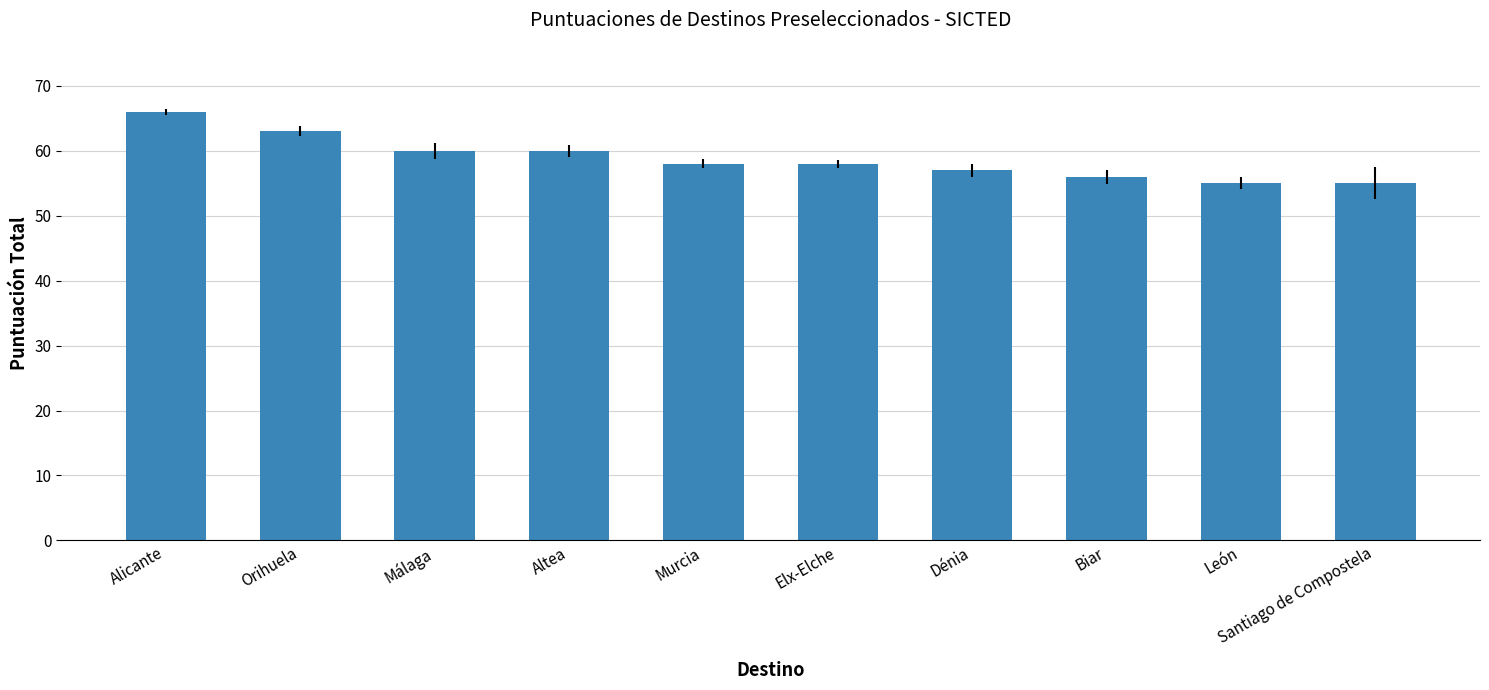

What is the difference between the maximum and minimum values?

11